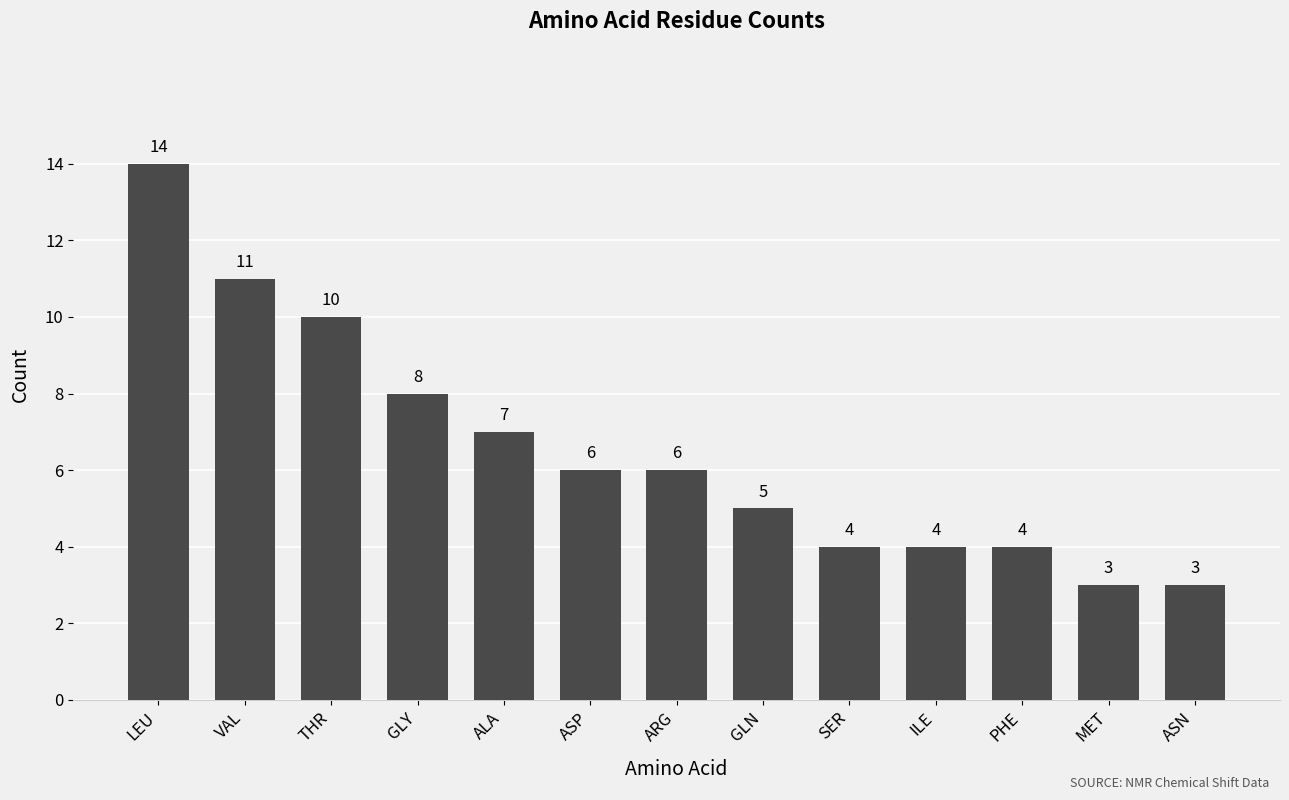

Approximately how many times larger is the value at ALA compared to ASN?

2.3